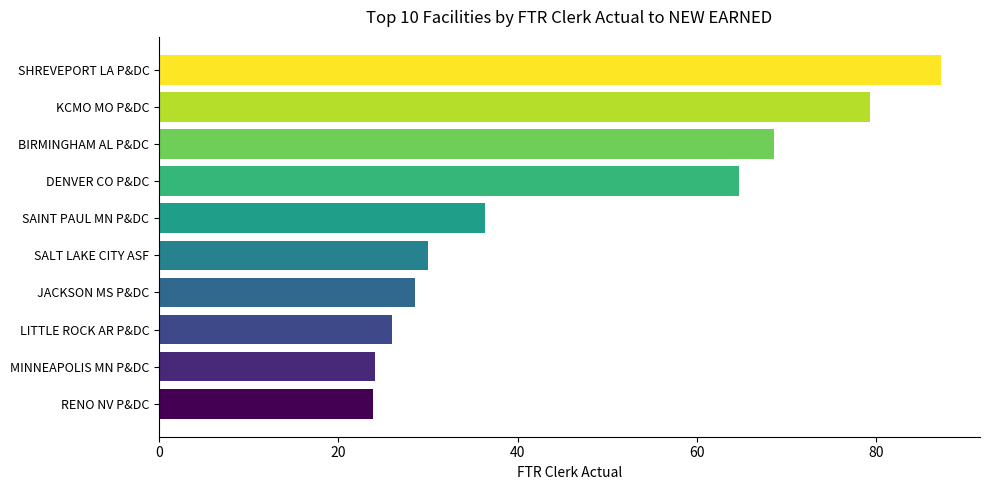

What position from the top is BIRMINGHAM AL P&DC?

3